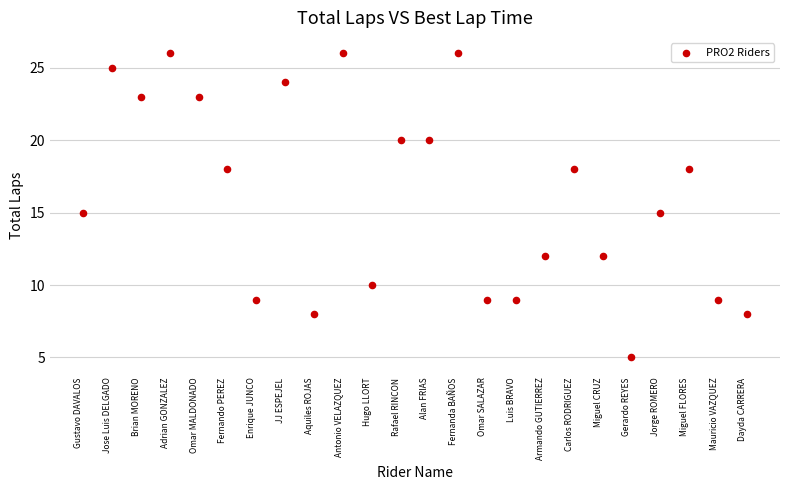

What is the range of Y values (max minus min)?

21